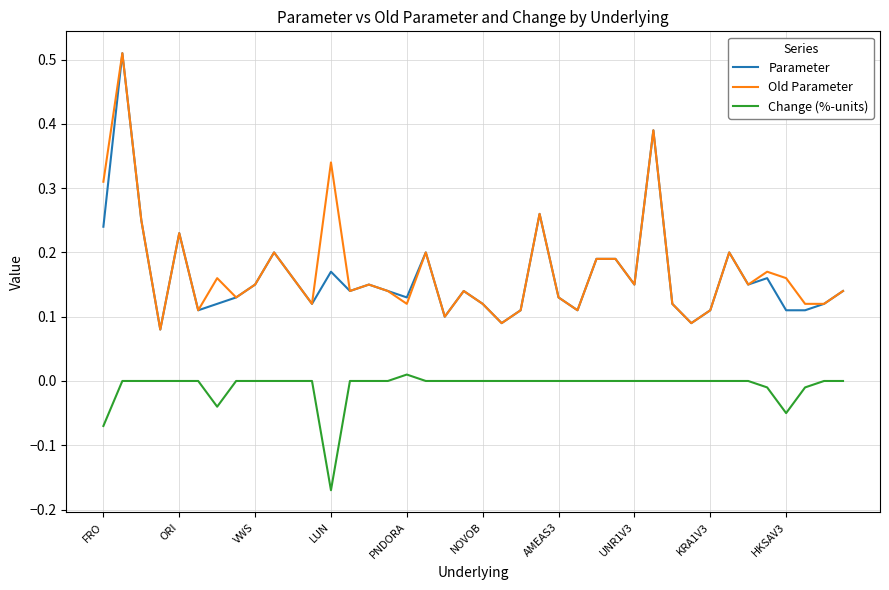

True or false: Parameter and Change (%-units) intersect in this chart.

False